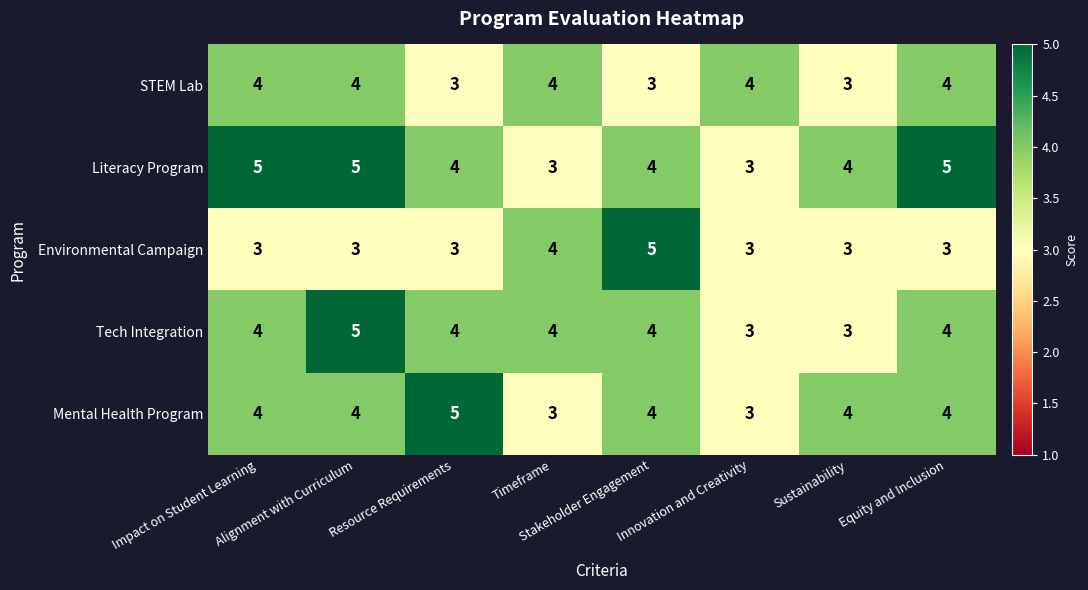

How many distinct data groups are displayed?

5